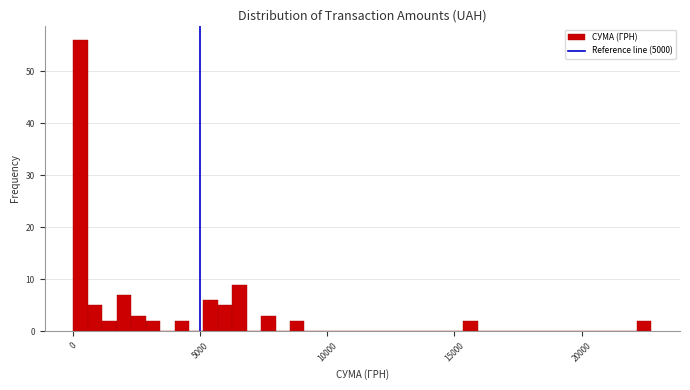

Around what value on the x-axis is the tallest bar? Give the approximate position of its centre, as read against the axis.

500